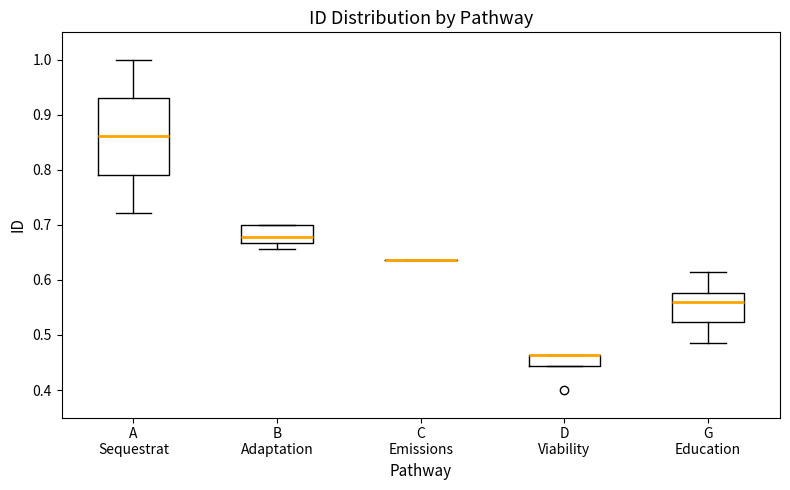

Reading left to right, transcribe this box plot: for each box, give where its median line is, the range the box spans, and where its two whiskers end, as read against the y-axis. The values are not printed on the chart, so give them approximately, as read against the axis.

A Sequestrat: median 0.86, box 0.79 to 0.93, whiskers 0.72 to 1.00
B Adaptation: median 0.68, box 0.67 to 0.70, whiskers 0.66 to 0.70
C Emissions: box collapsed to a line at 0.64, whiskers 0.64 to 0.64
D Viability: median 0.46 (drawn on the box's upper edge), box 0.44 to 0.46, whiskers 0.44 to 0.46
G Education: median 0.56, box 0.52 to 0.58, whiskers 0.49 to 0.61